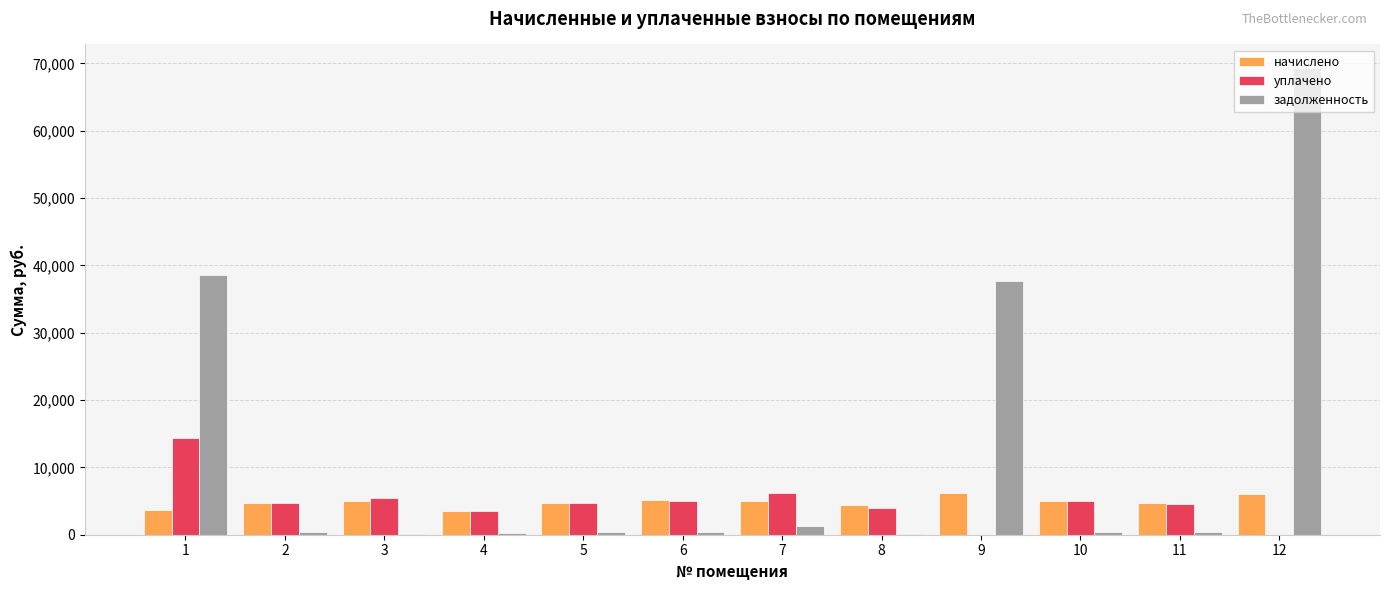

What are all the series names shown in the legend?

начислено, уплачено, задолженность